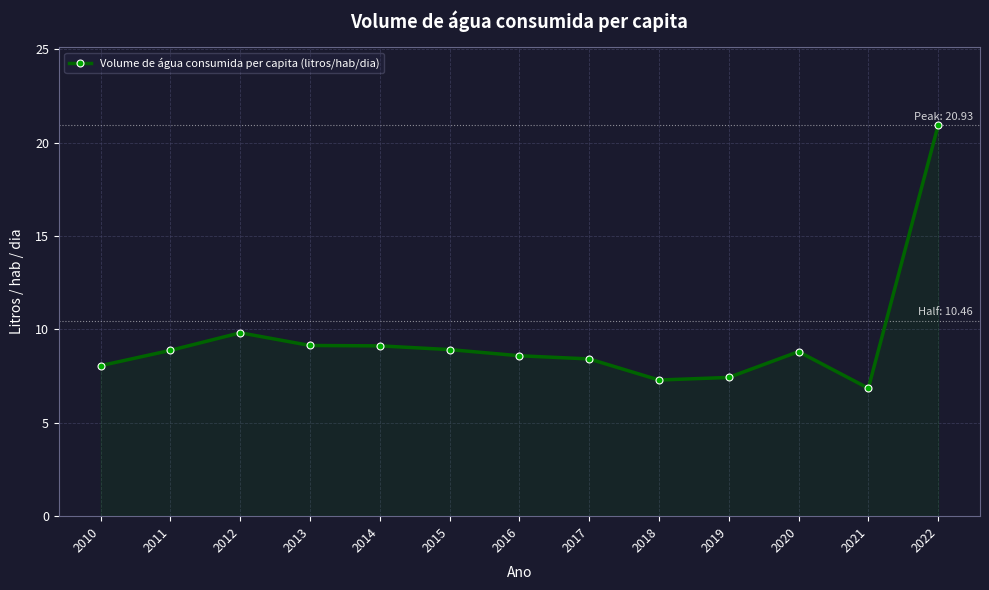

What is the change in value from 2018 to 2019?

+0.1